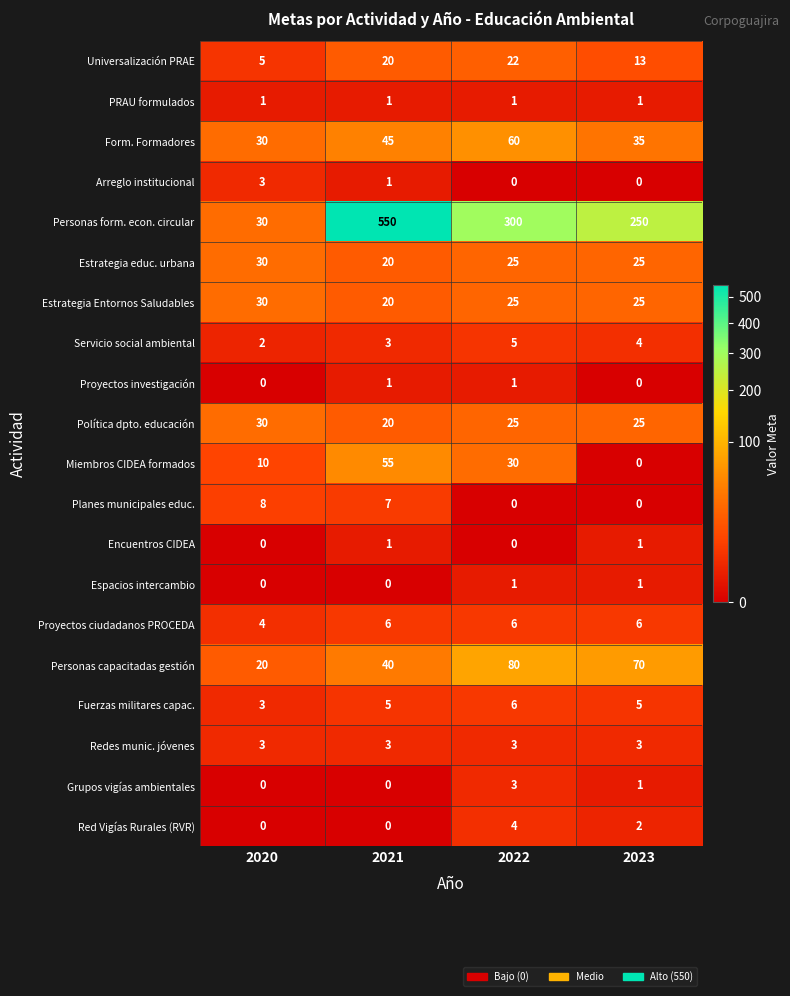

At which category is the sum across all series the highest?

2021